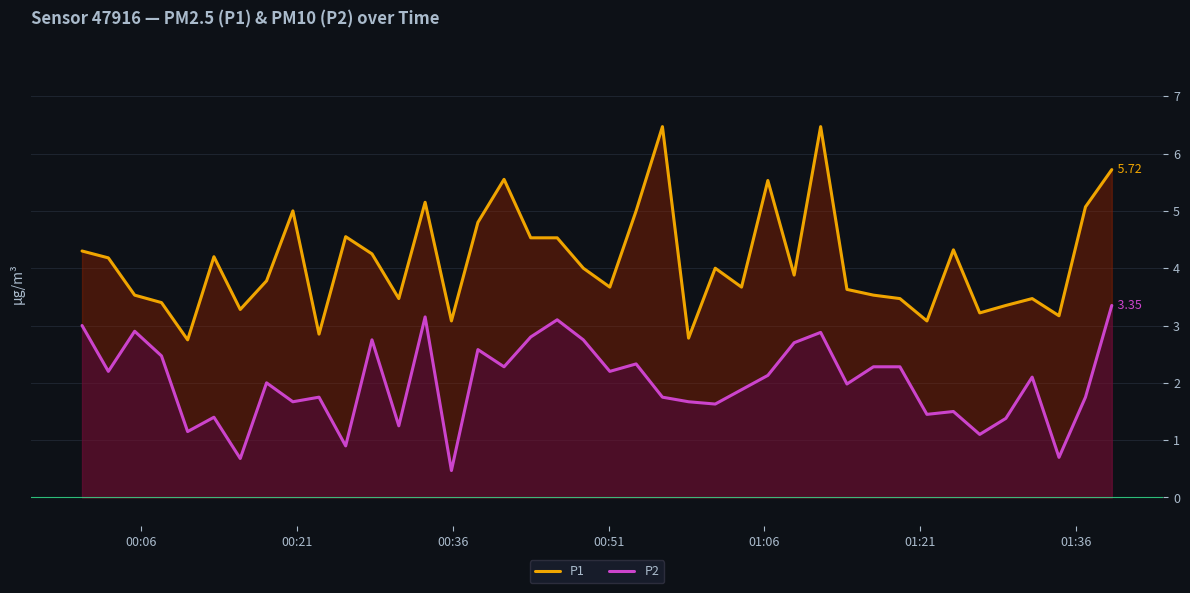

At how many categories does at least one series exceed 5?

7